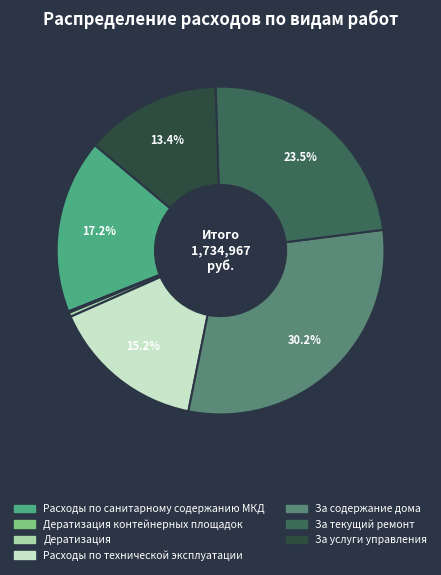

Is there any slice that represents more than half of the pie?

No